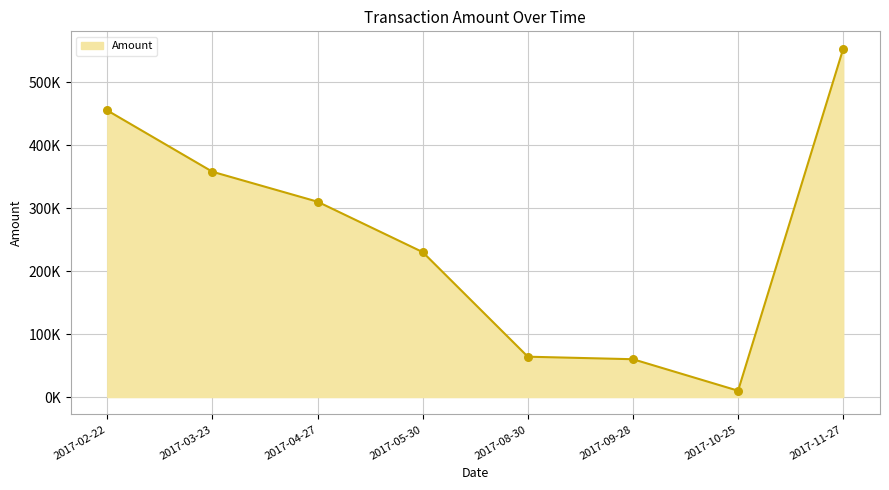

What is the change in value from 2017-04-27 to 2017-08-30?

-246001